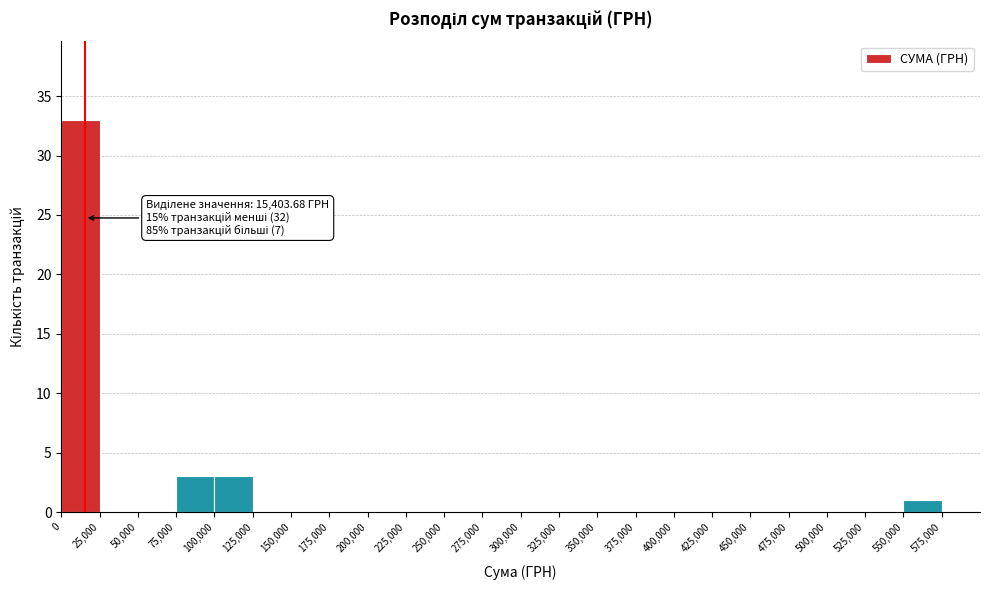

Which range on the x-axis has the tallest bar?

0 to 25000